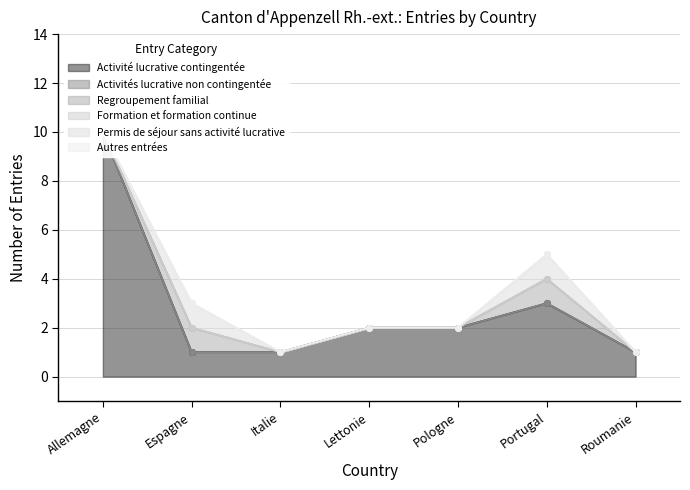

At which category is the sum across all series the highest?

Allemagne